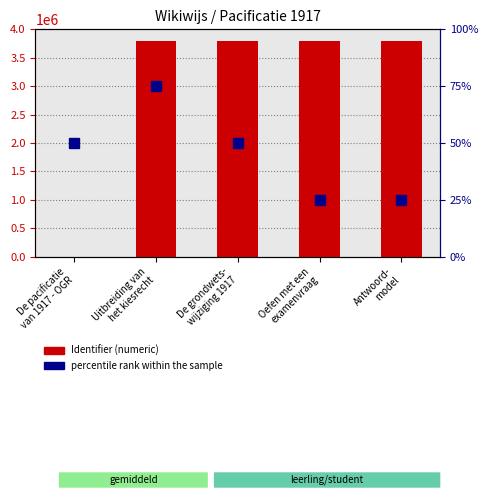

What is the label of the 5th bar from the left?

Antwoord-
model